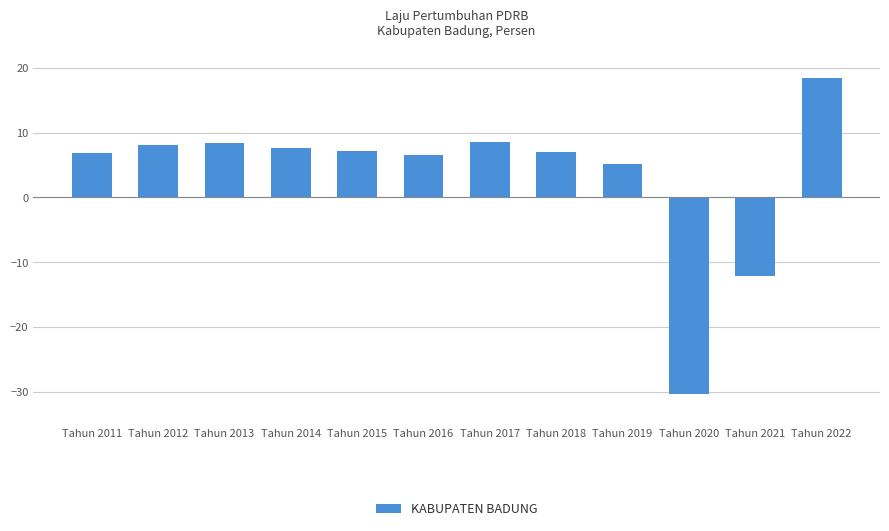

Which has a higher value, Tahun 2015 or Tahun 2012?

Tahun 2012